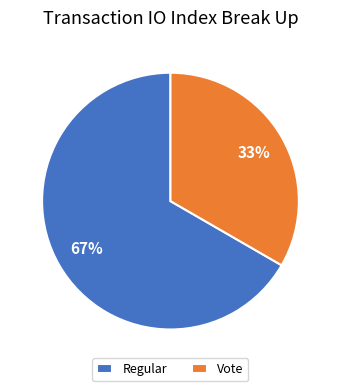

True or false: Vote accounts for 46% of the total.

False